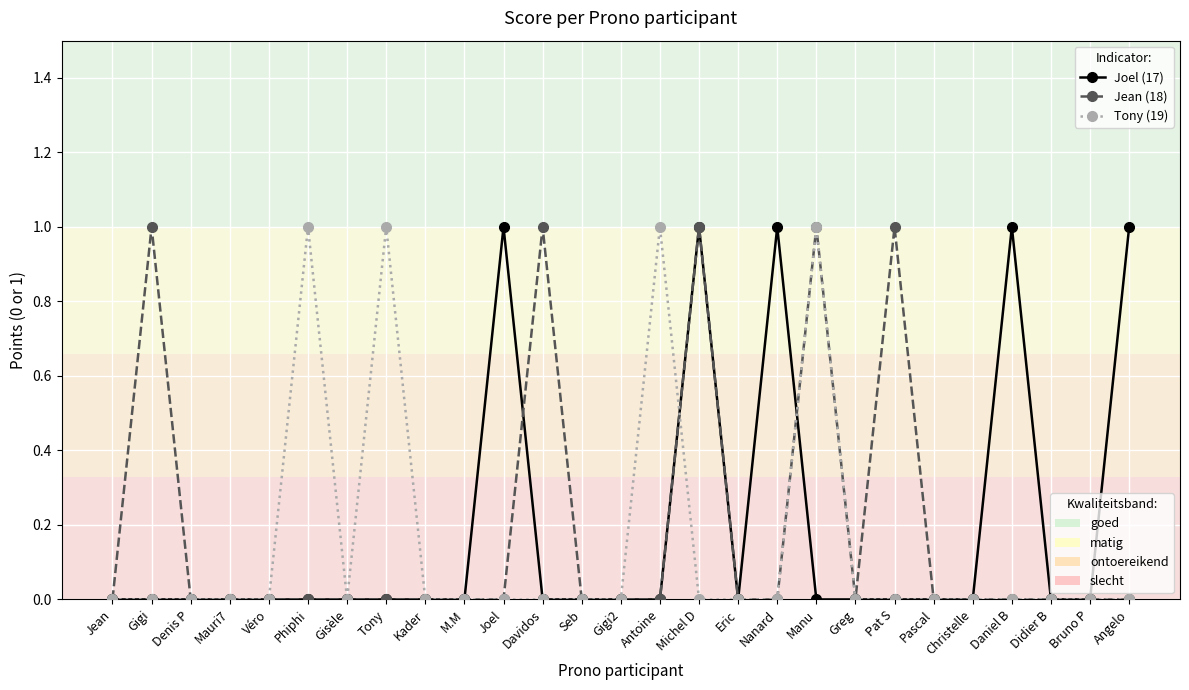

What is the label of the 26th point from the left?

Bruno P